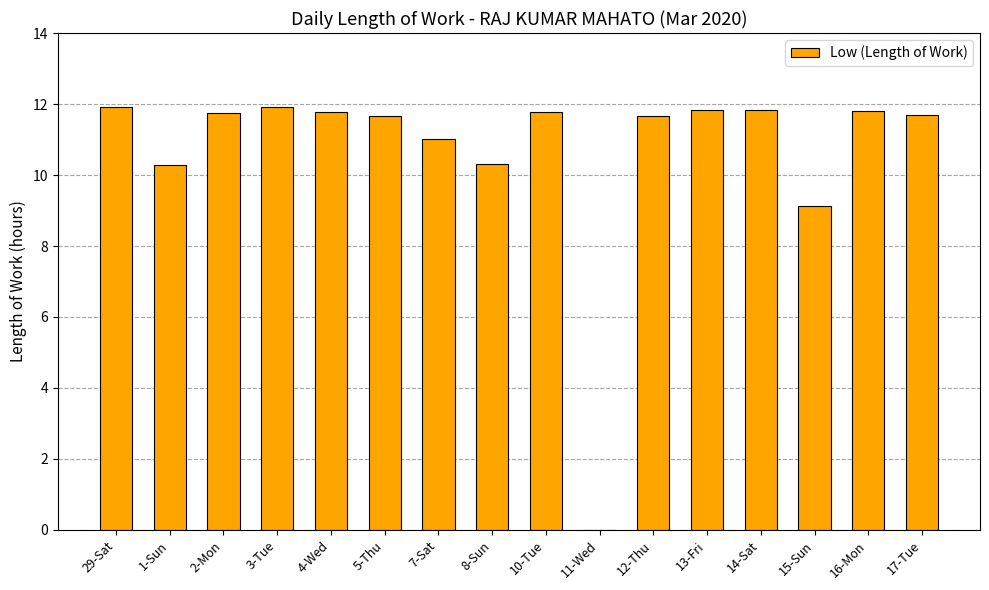

Approximately how many times larger is the value at 4-Wed compared to 5-Thu?

1.0